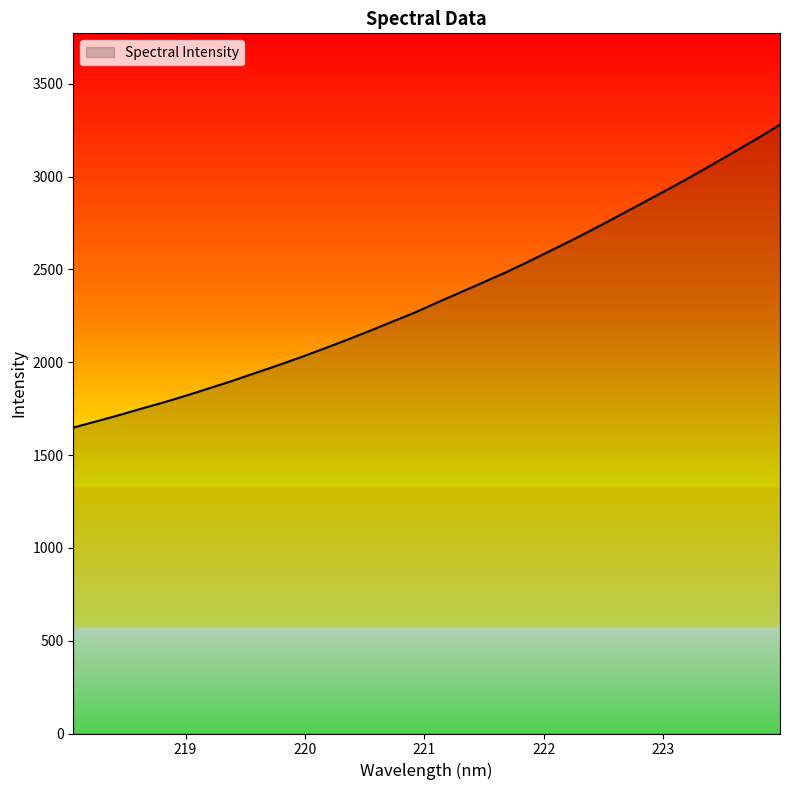

How many categories are shown in the chart?

32